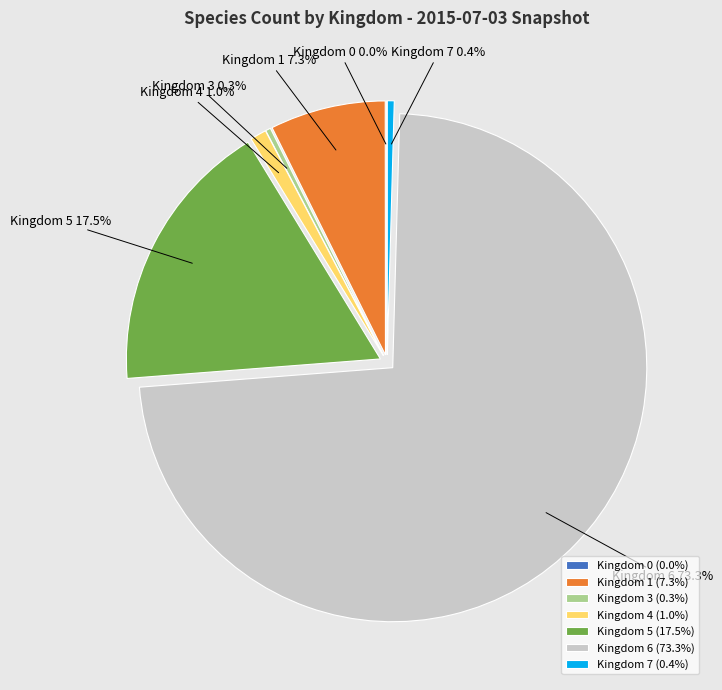

How many segments does this pie chart have?

7